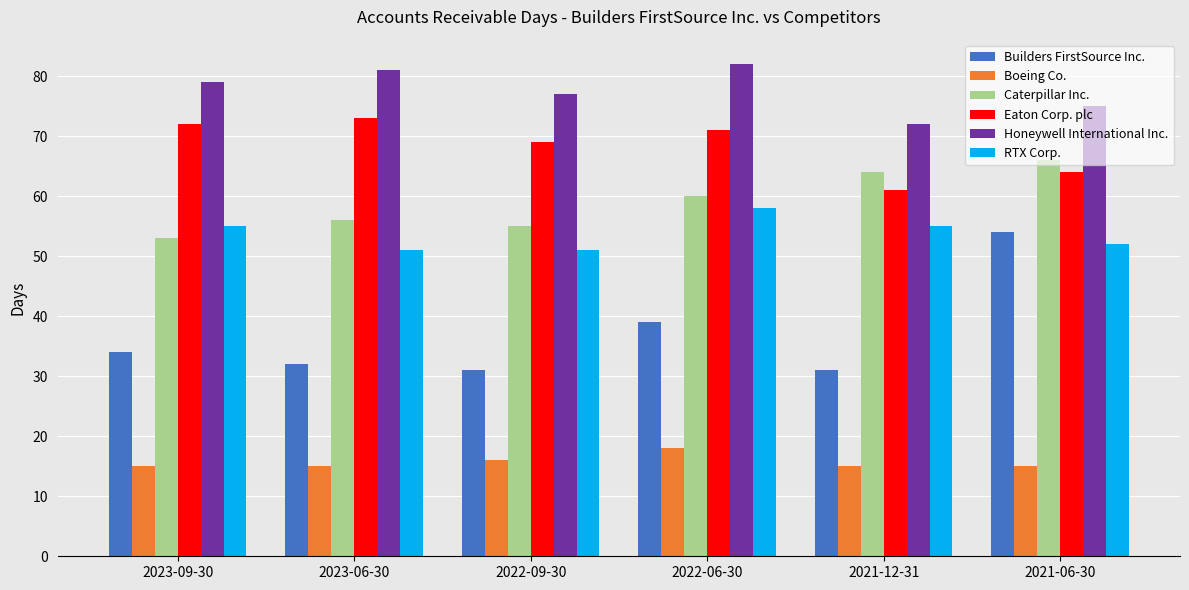

The Eaton Corp. plc series shows 20 at 2023-09-30. True or false?

False